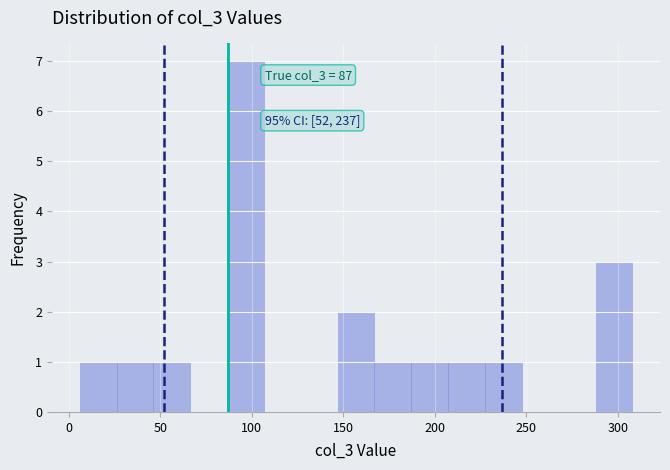

Over which range of the x-axis is the bar tallest?

85 to 105